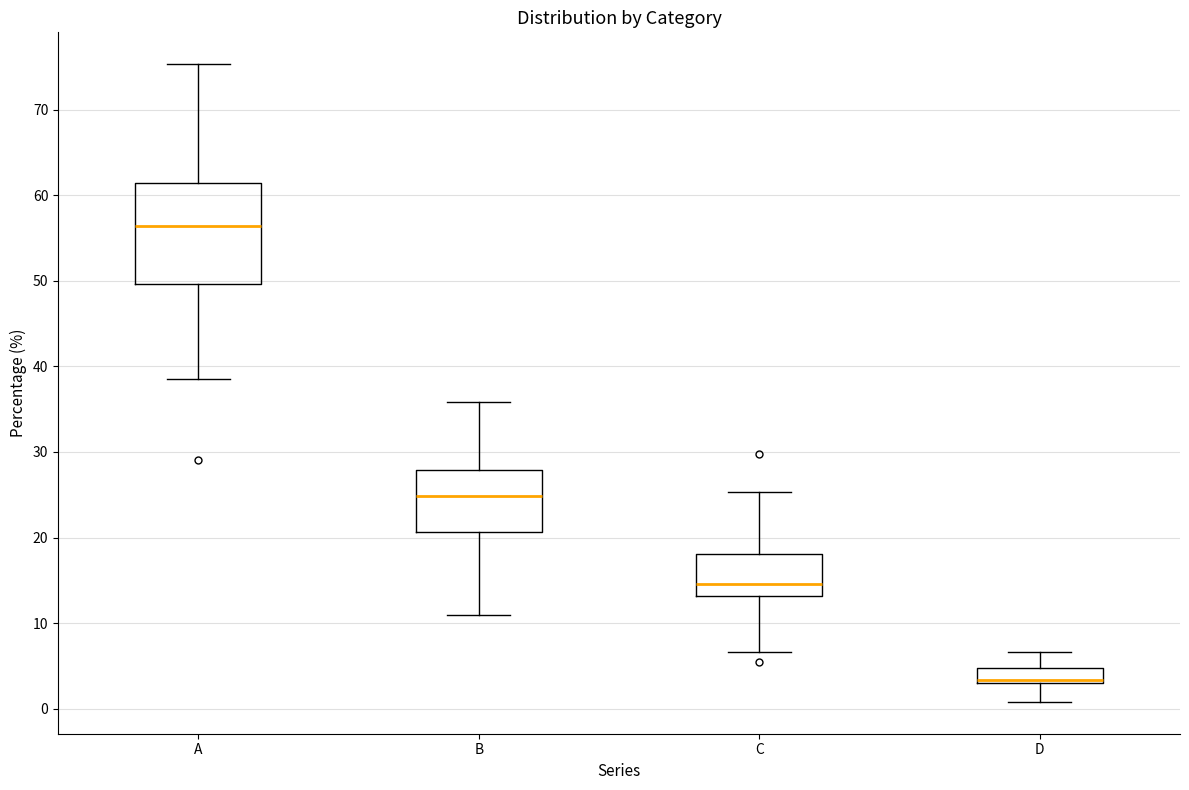

Which box has the lowest median line?

D